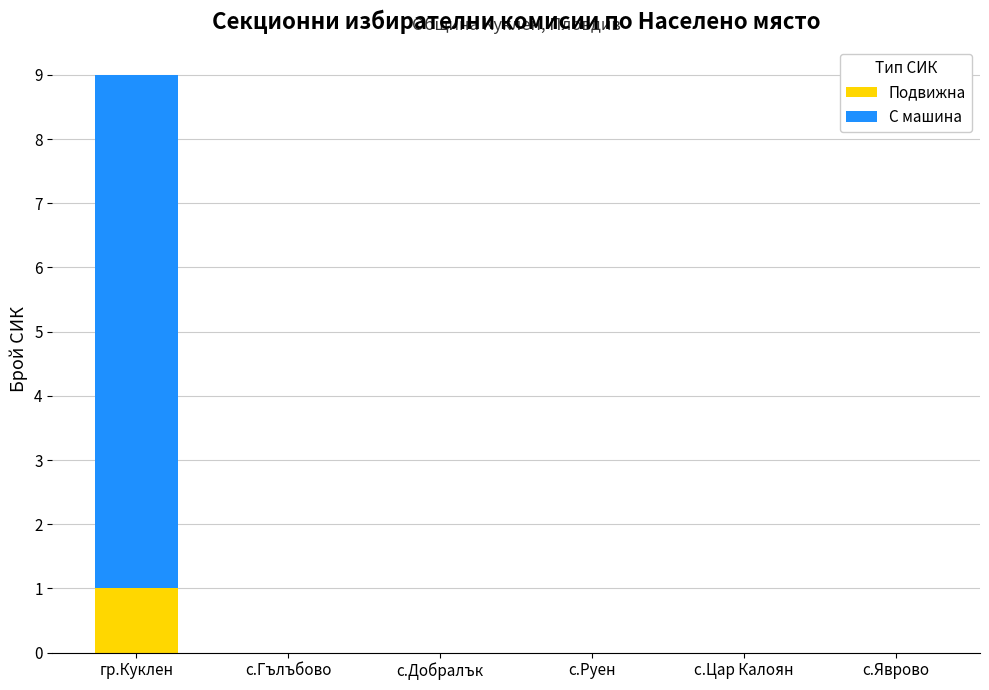

What is the total value across all series at гр.Куклен?

9